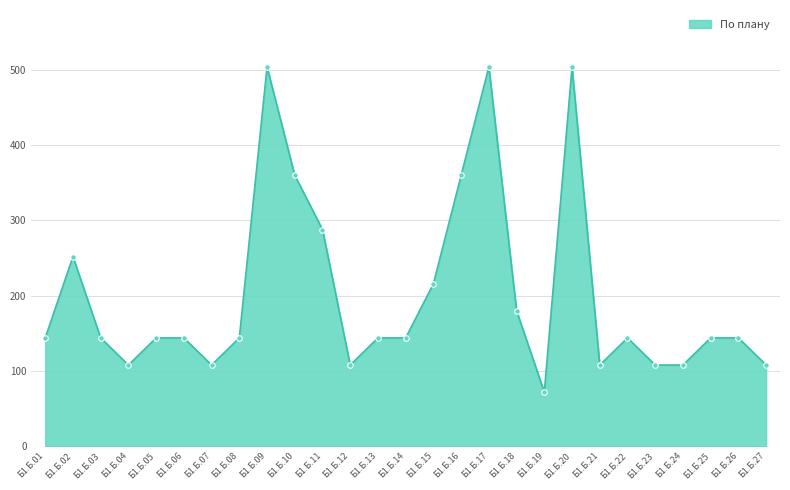

What is the difference between the second highest and second lowest values?

396